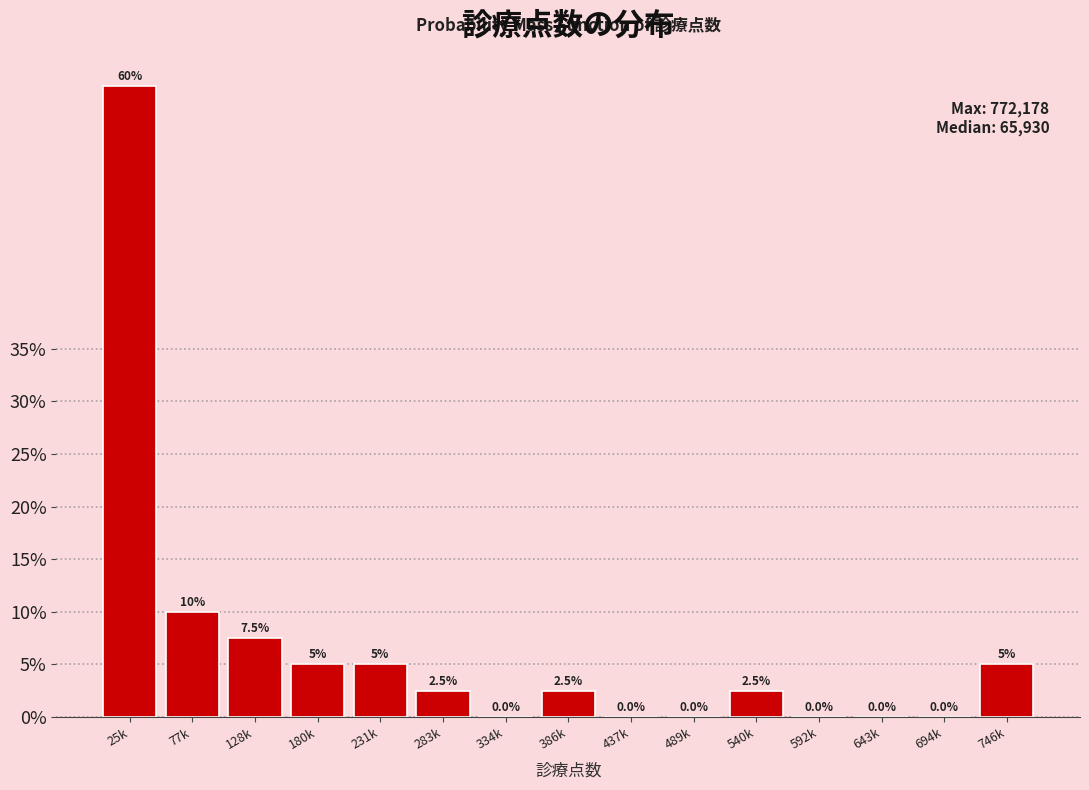

Reading left to right, extract all data points from this chart.

25k=60.0	77k=10.0	128k=7.5	180k=5.0	231k=5.0	283k=2.5	334k=0.0	386k=2.5	437k=0.0	489k=0.0	540k=2.5	592k=0.0	643k=0.0	694k=0.0	746k=5.0